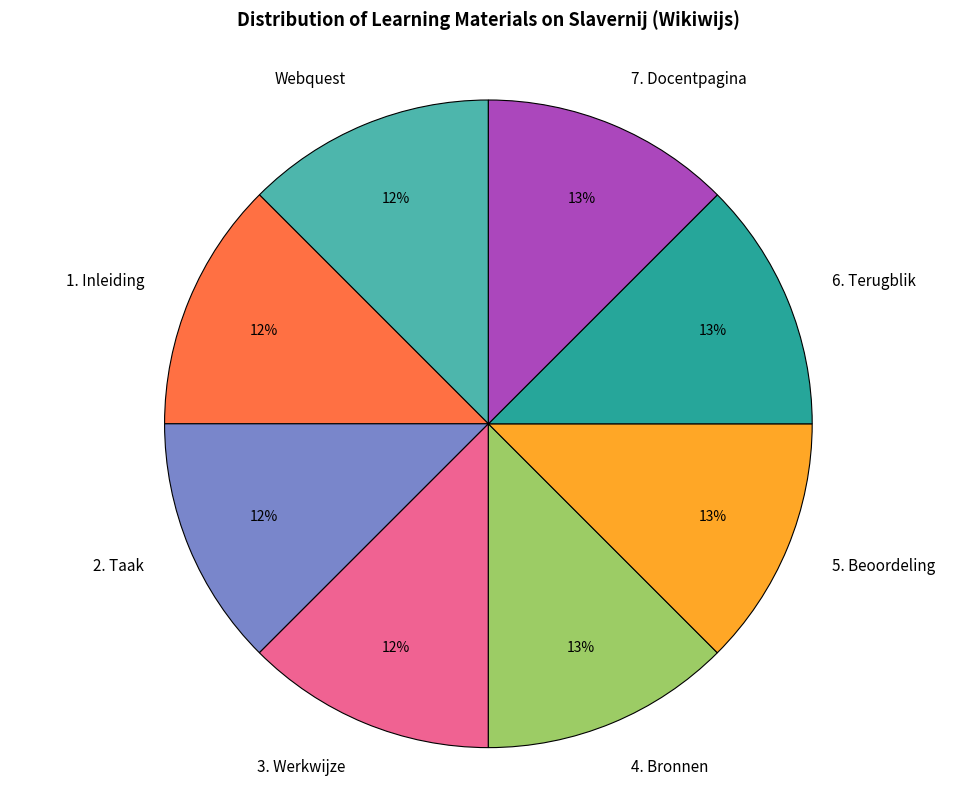

To the nearest percent, what is the average slice percentage?

12%